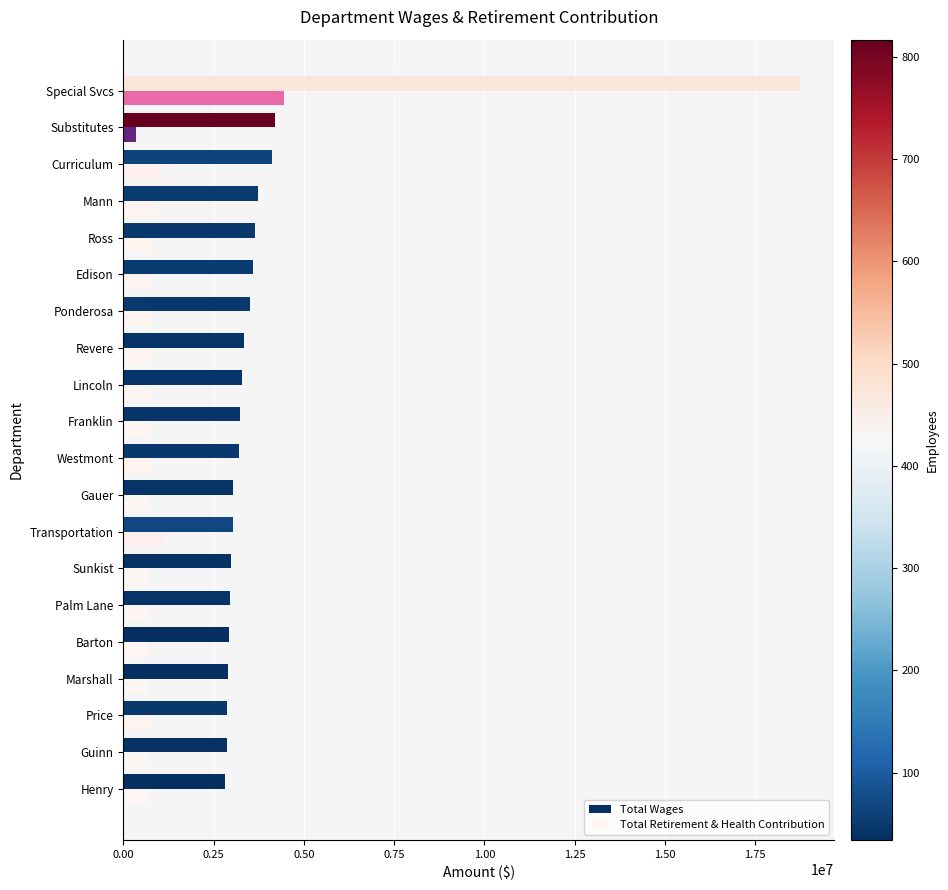

What is the sum of the Total Wages values at Lincoln and Edison?

6871549